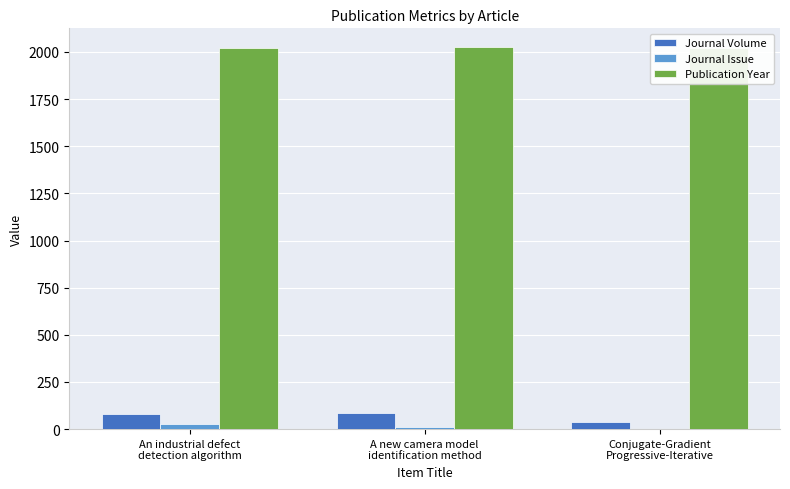

At which category is the sum across all series the highest?

An industrial defect
detection algorithm